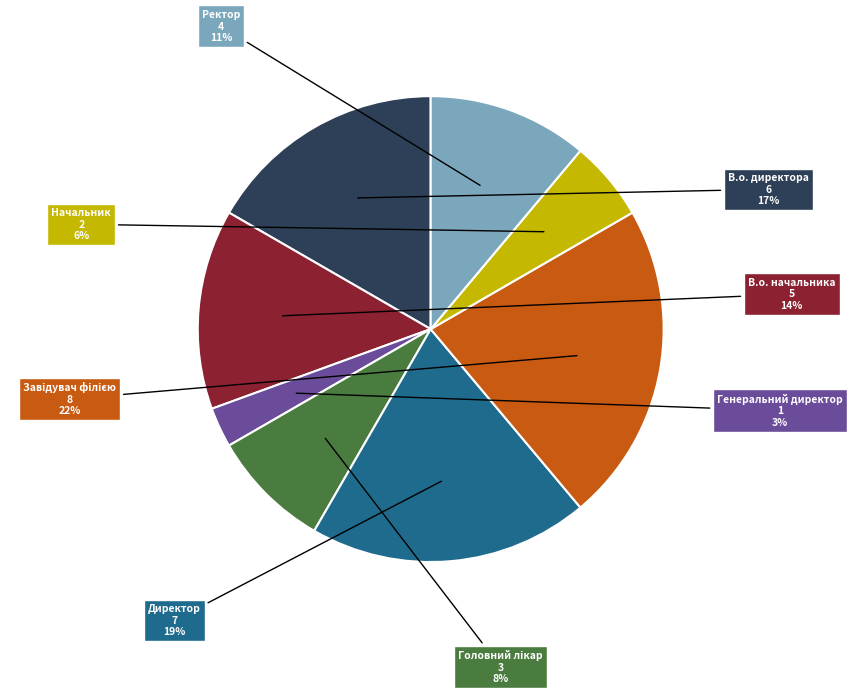

To the nearest percent, what is the average slice percentage?

12%